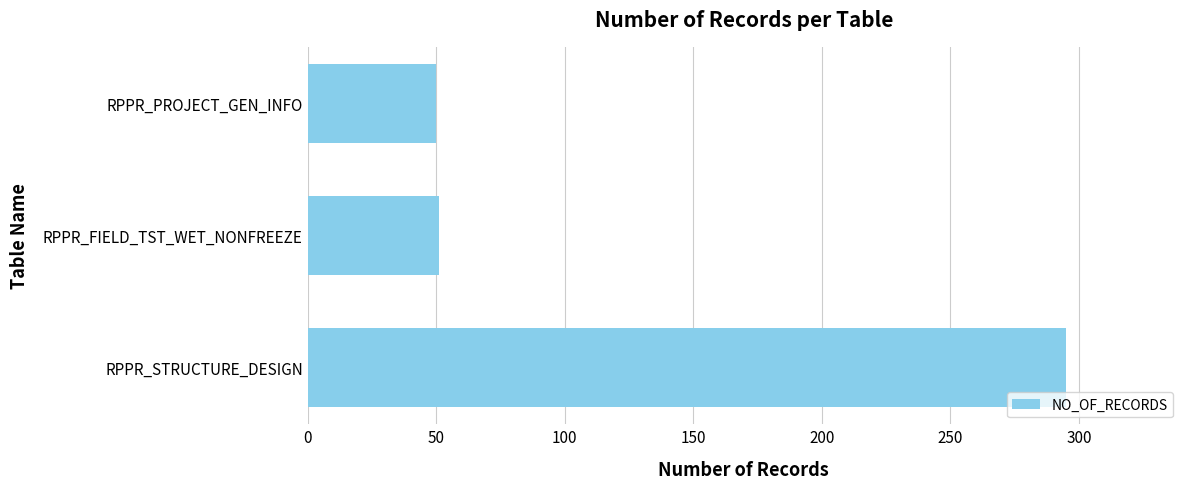

Does the chart contain stacked bars?

No